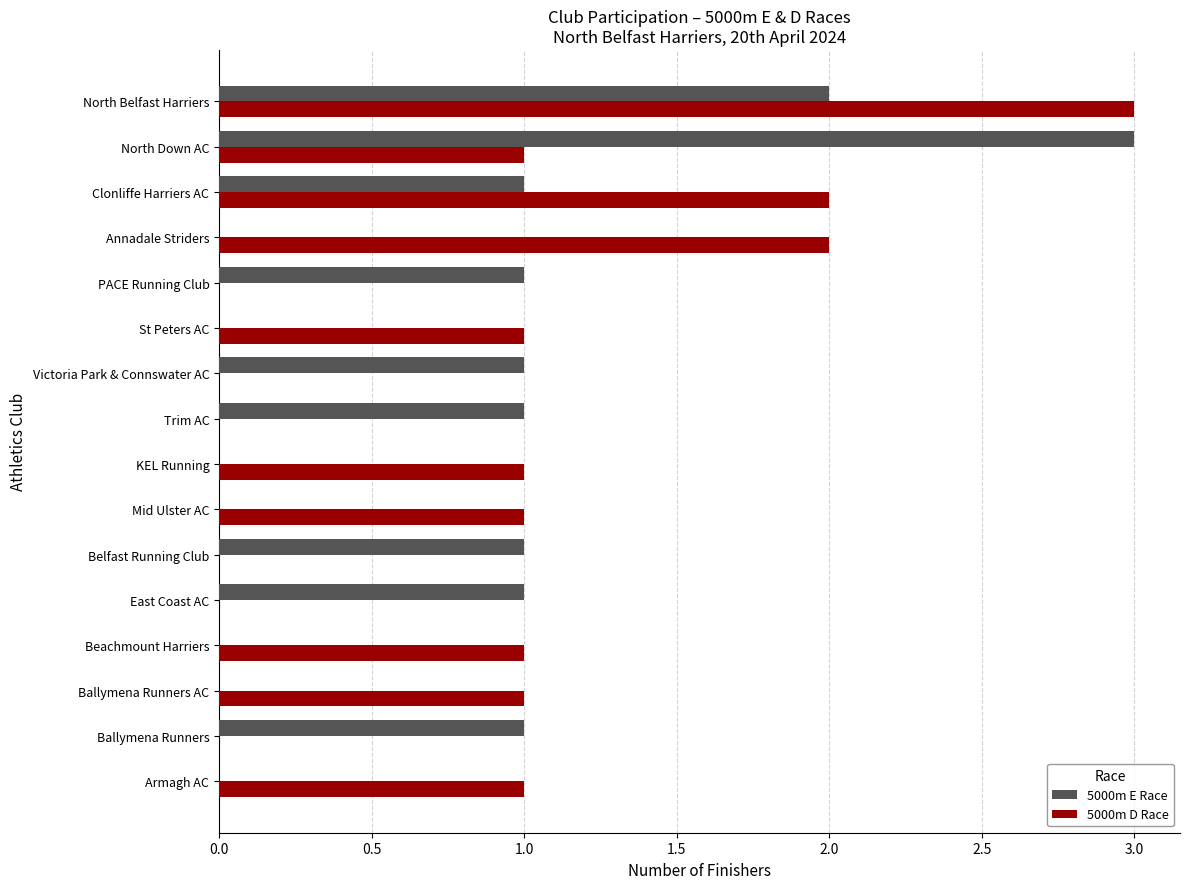

Is it true that 5000m D Race equals 1 at Clonliffe Harriers AC?

False